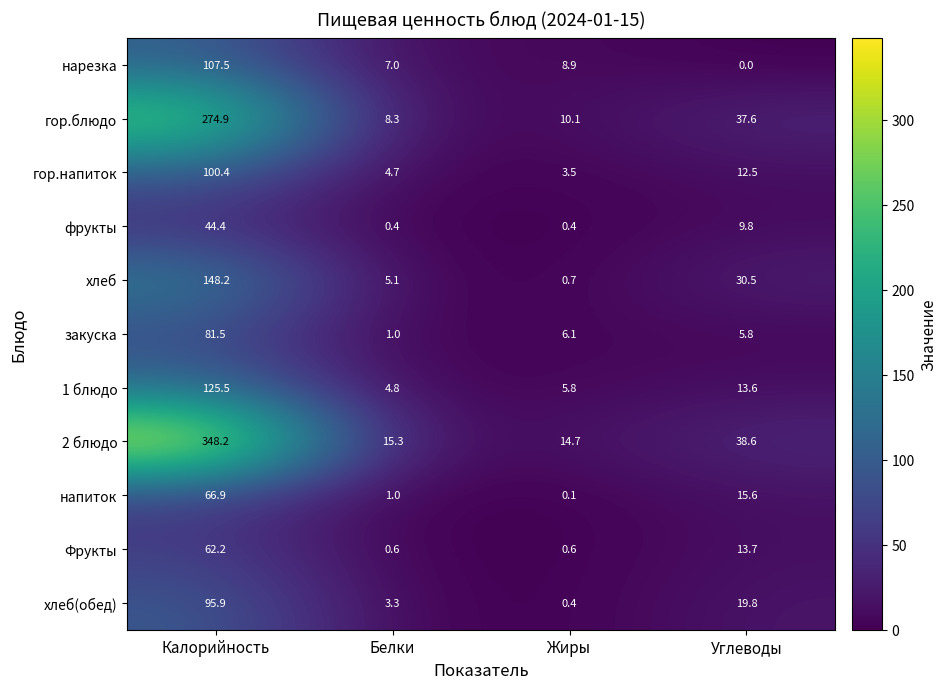

Between Калорийность and Белки, which series saw the biggest shift?

2 блюдо